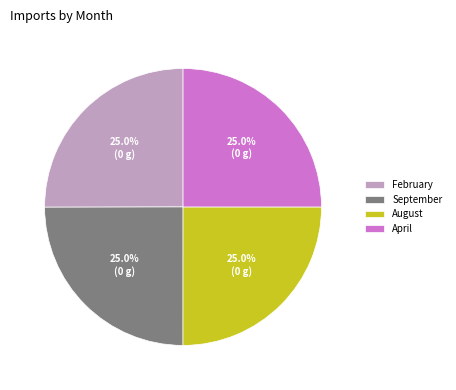

What percentage is the February slice, to the nearest percent?

25%